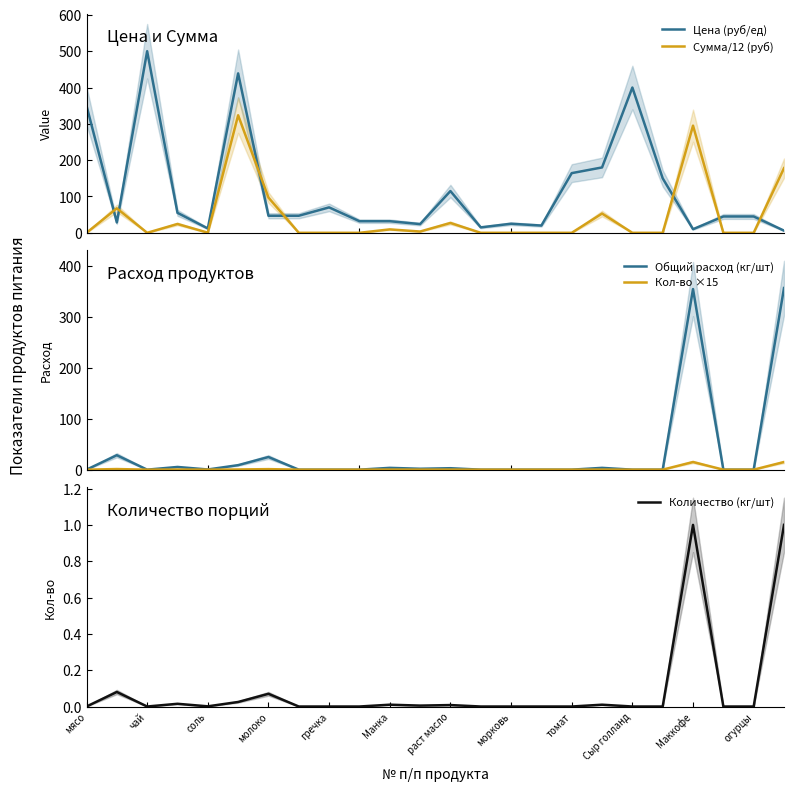

What is the highest value of the Сумма/12 (руб) series?

323.7